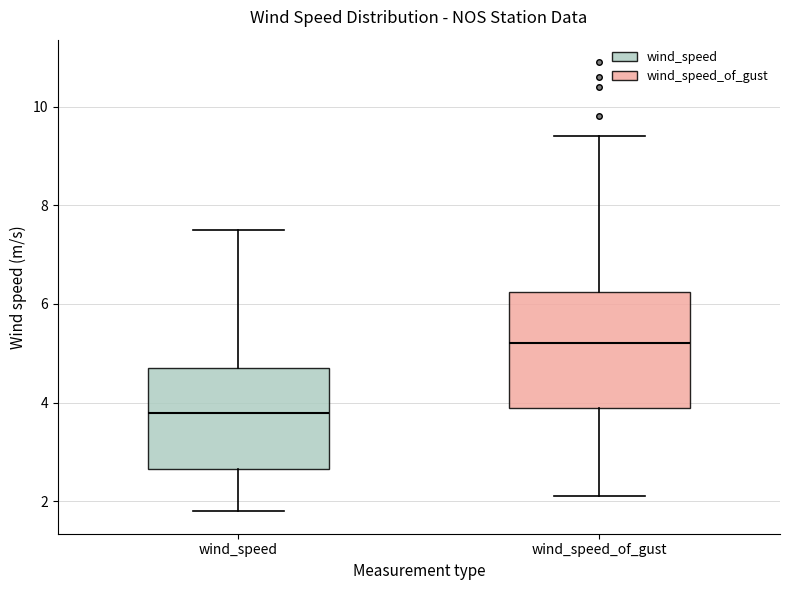

Which box's median line is the highest?

wind_speed_of_gust